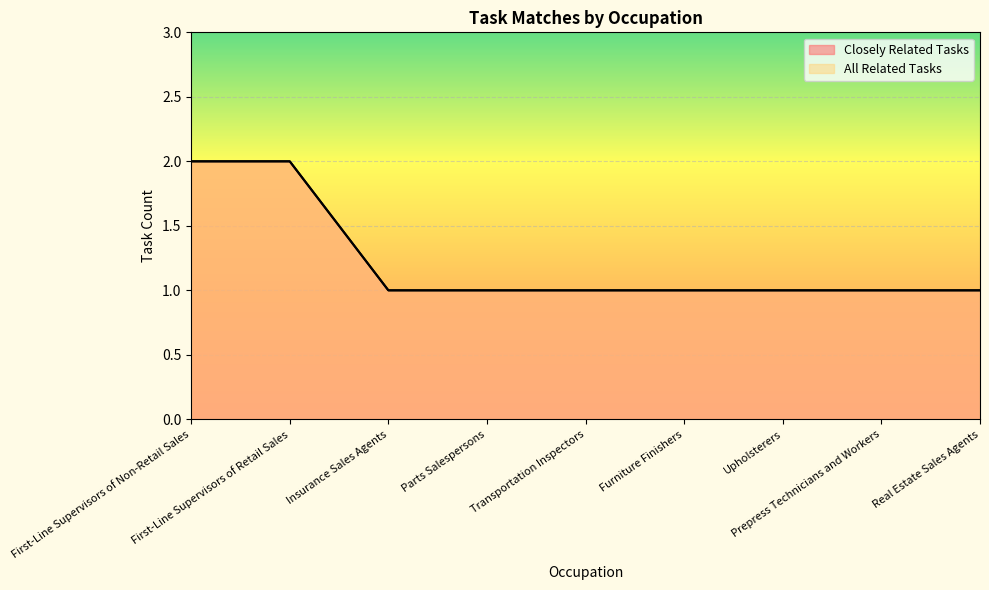

Between First-Line Supervisors of Non-Retail Sales and Upholsterers, which series saw the biggest shift?

Closely Related Tasks